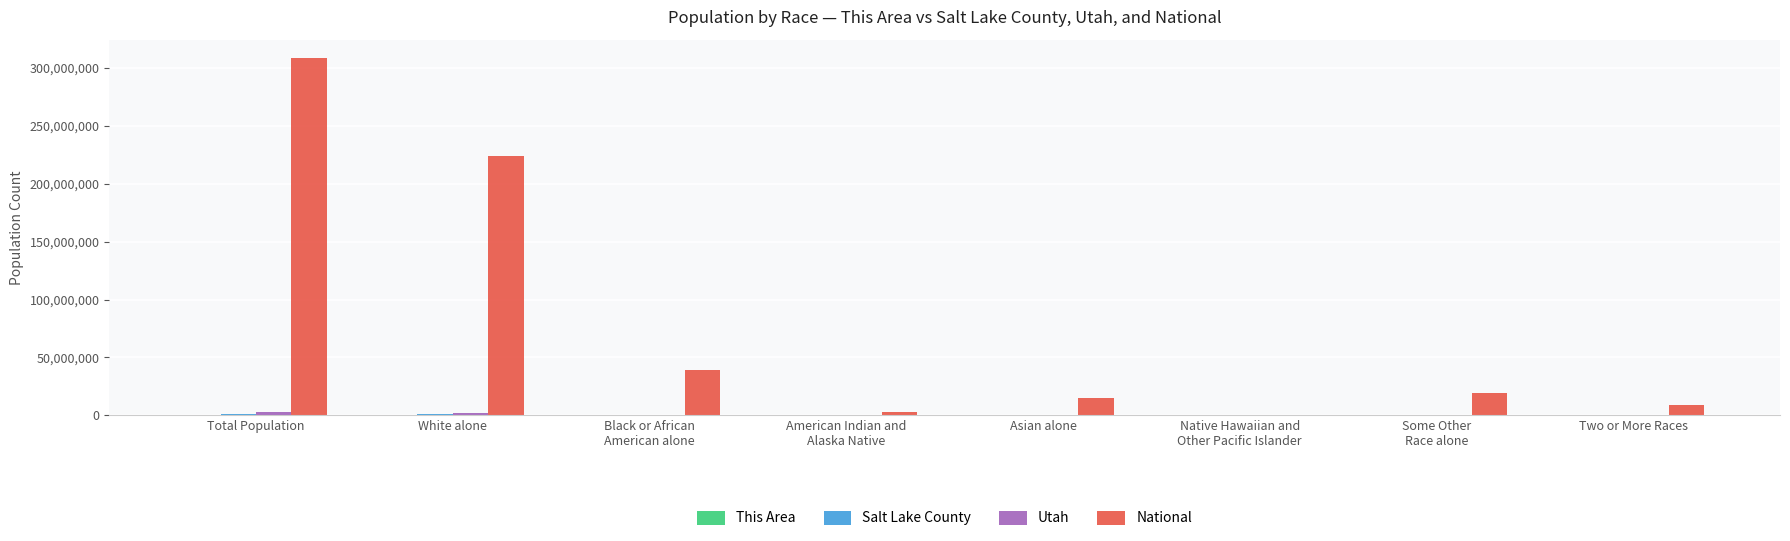

Are the bars horizontal?

No